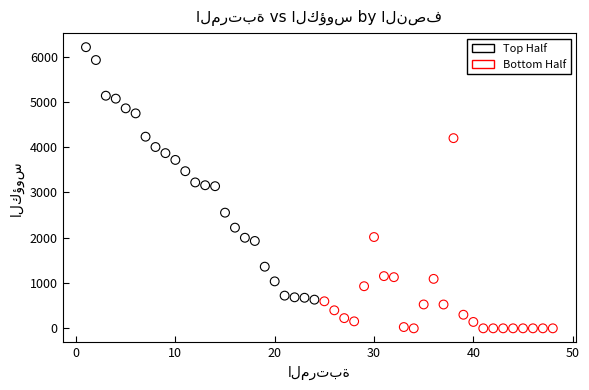

Which series has the largest Y range (max minus min)?

Top Half